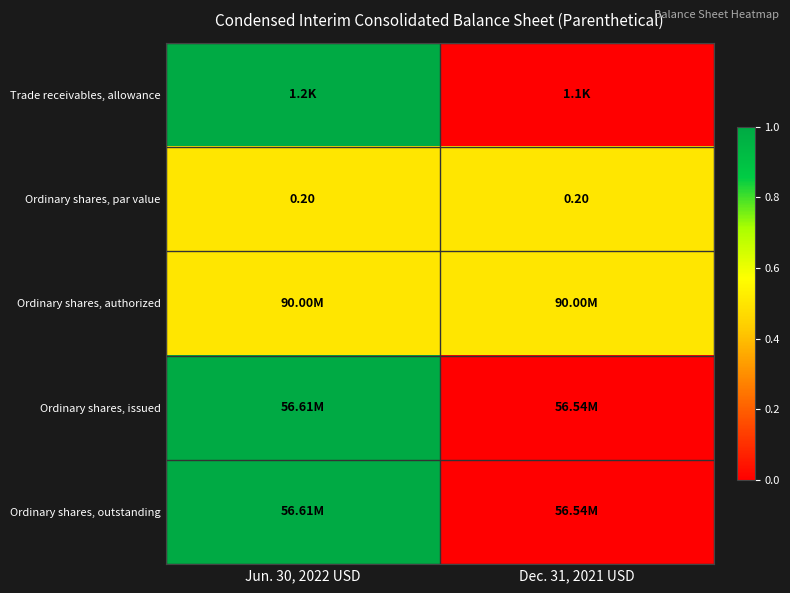

What is the sum of all Ordinary shares, par value values?

0.4